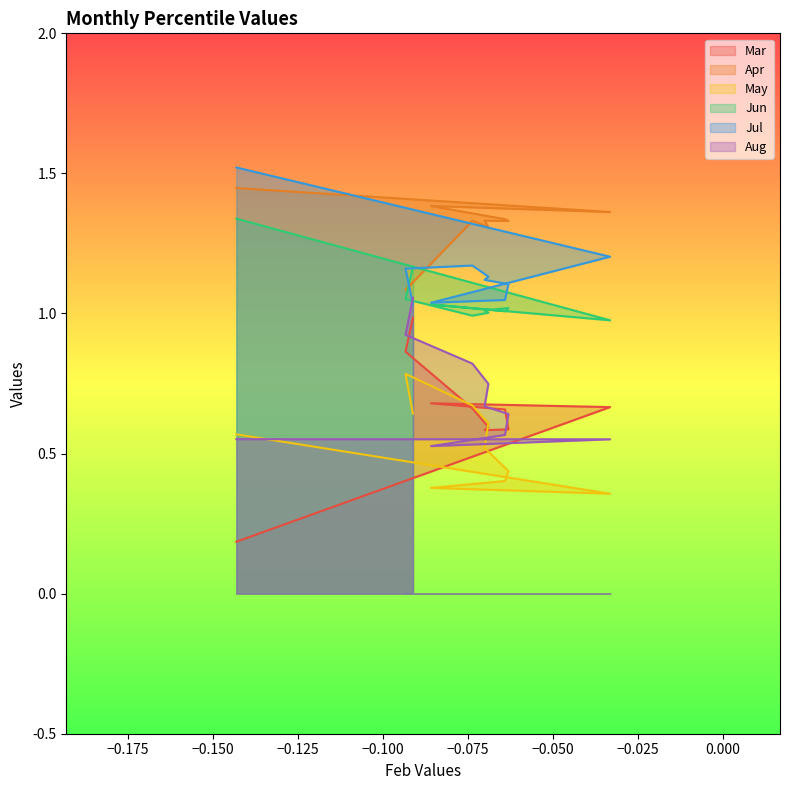

At which category is the sum across all series the highest?

pct95